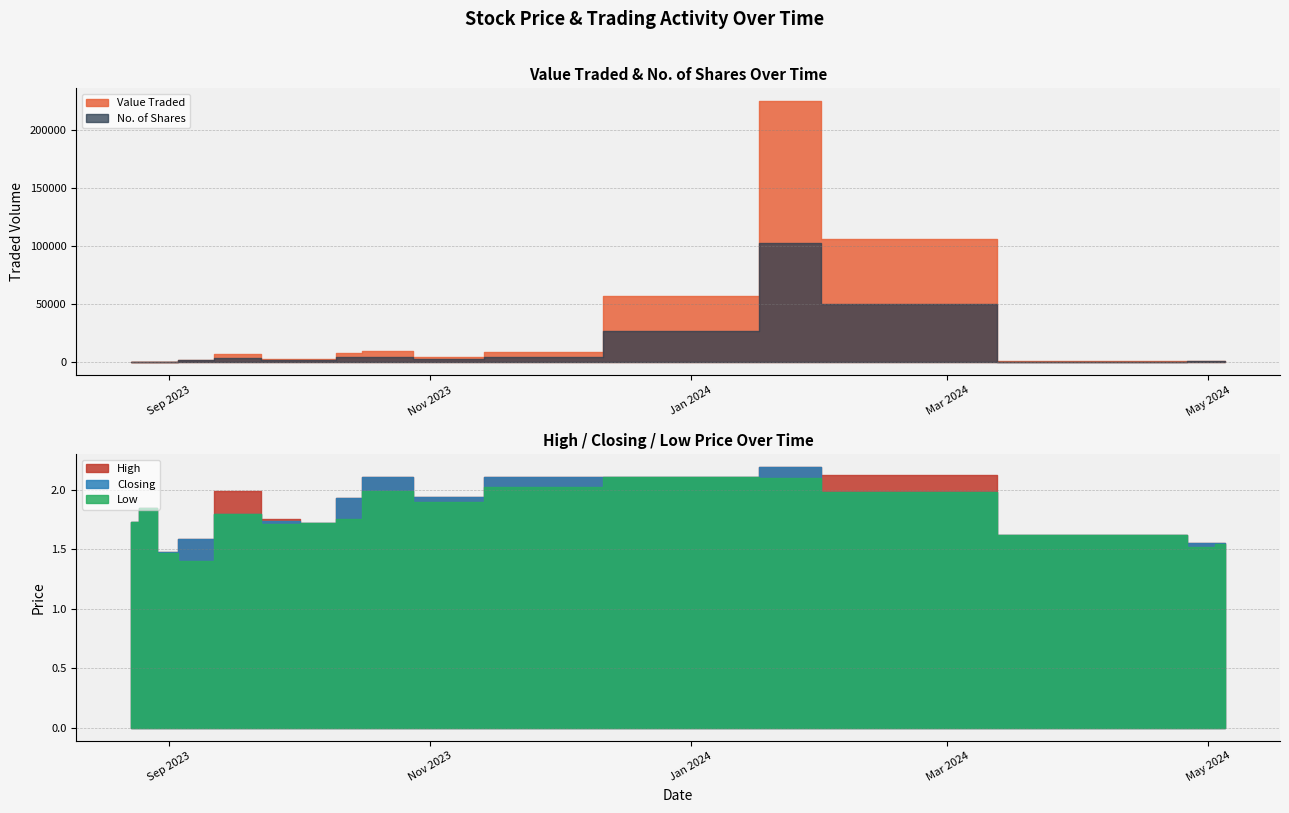

Is the value of Closing at 23/08/2023 greater than the value of Low at 31/08/2023?

Yes